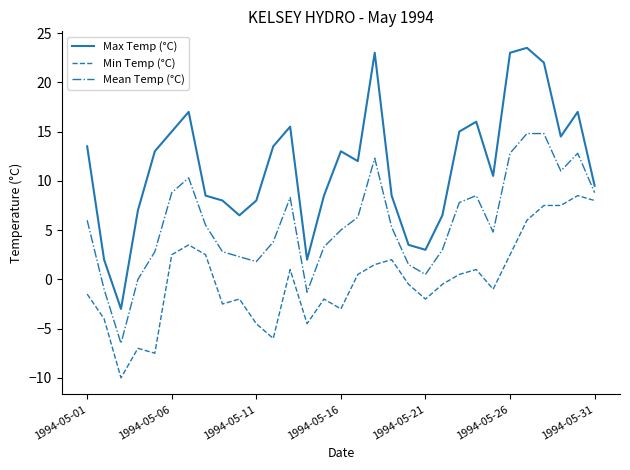

Which series has the largest total across all categories?

Max Temp (°C)